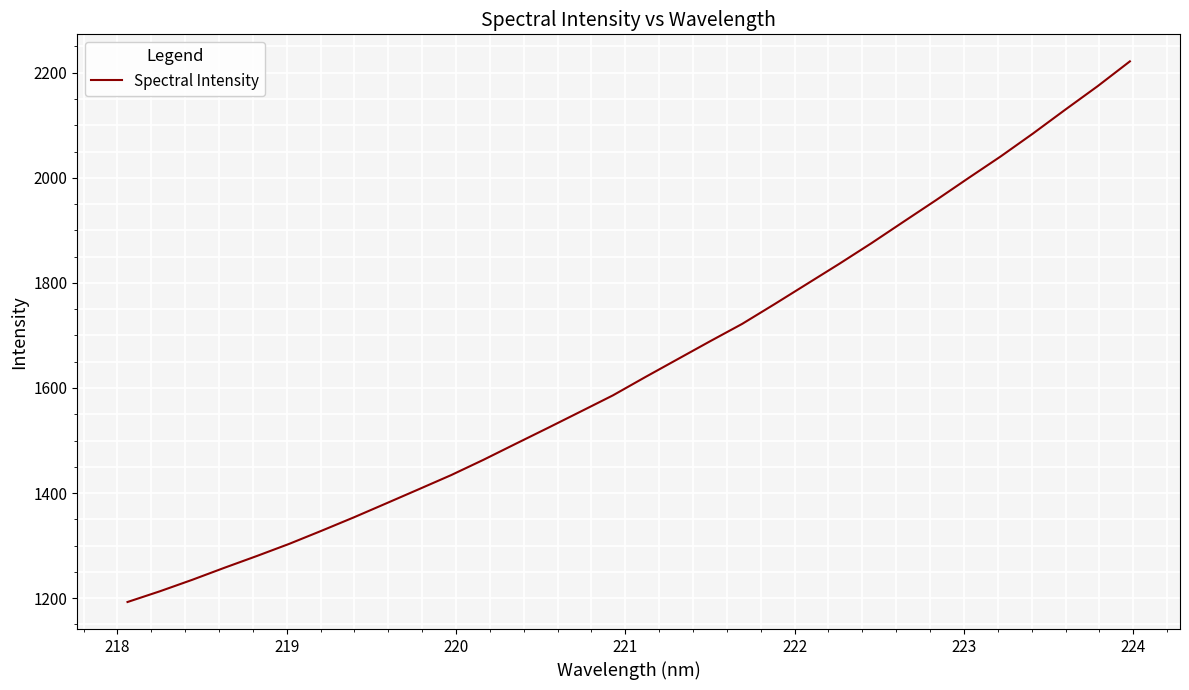

What is the greatest value displayed?

2221.7